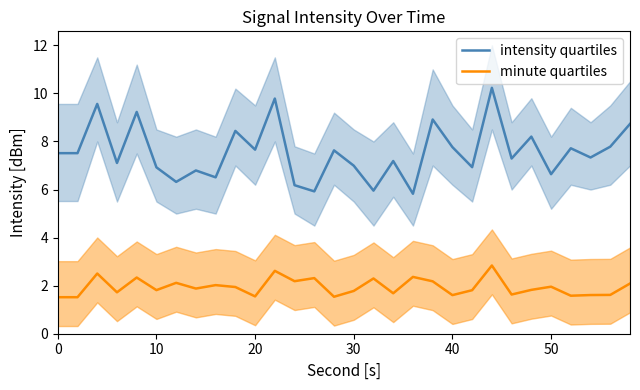

How many lines are shown in the chart?

2